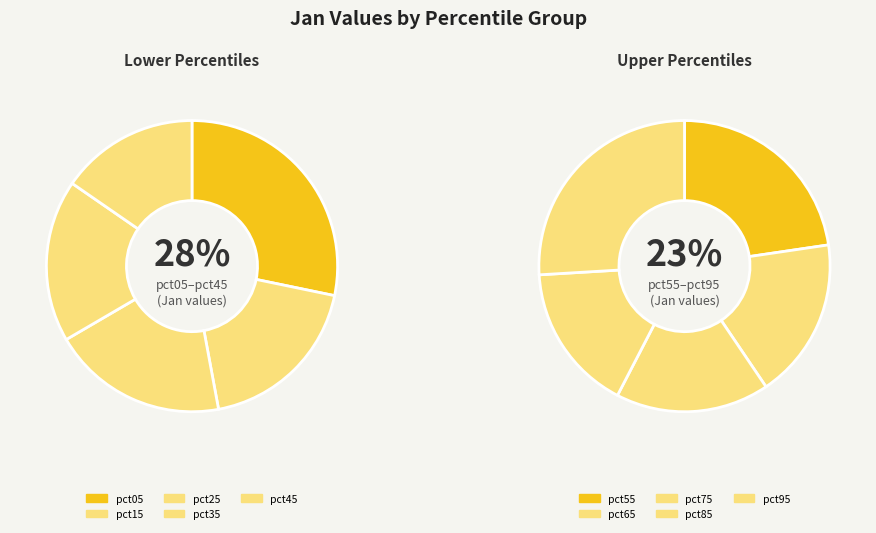

How many segments does this pie chart have?

10